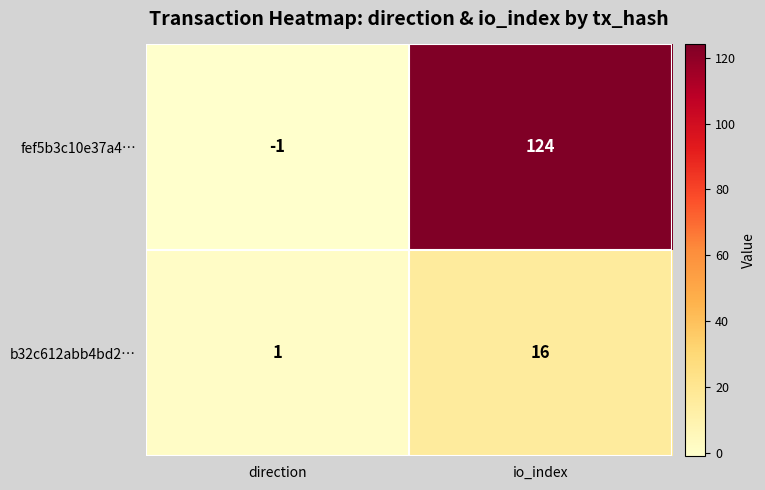

Count the number of data series in this chart.

2